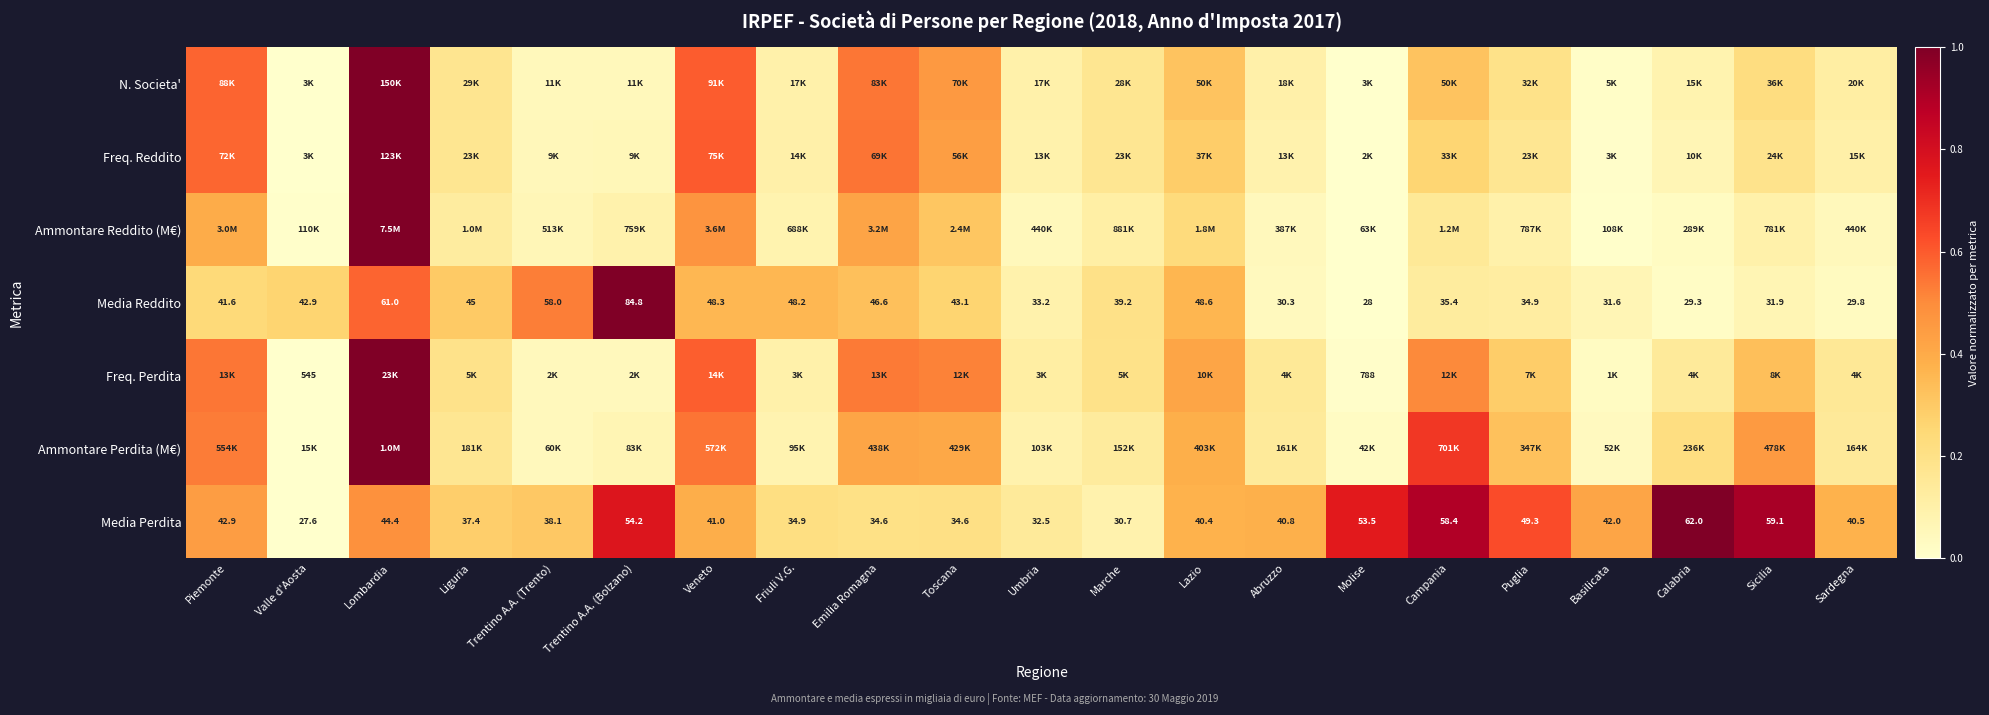

At which label does Media Reddito reach its minimum?

Molise